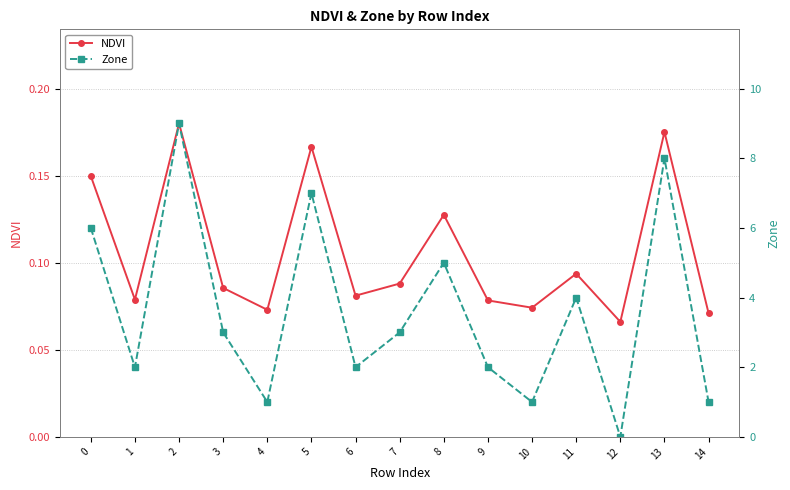

What is the value of the NDVI point at the 7th from the left?

0.1